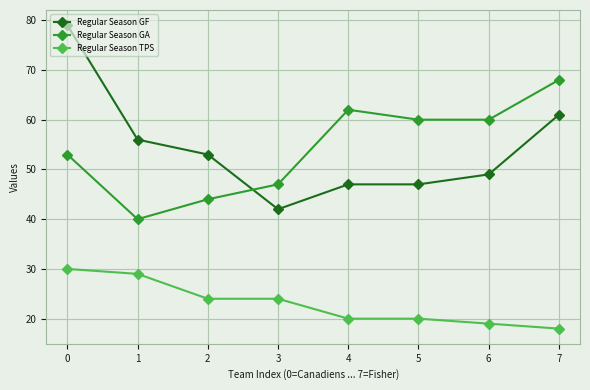

Reading left to right, extract all data points from this chart.

Regular Season GF: 0=79	1=56	2=53	3=42	4=47	5=47	6=49	7=61
Regular Season GA: 0=53	1=40	2=44	3=47	4=62	5=60	6=60	7=68
Regular Season TPS: 0=30	1=29	2=24	3=24	4=20	5=20	6=19	7=18